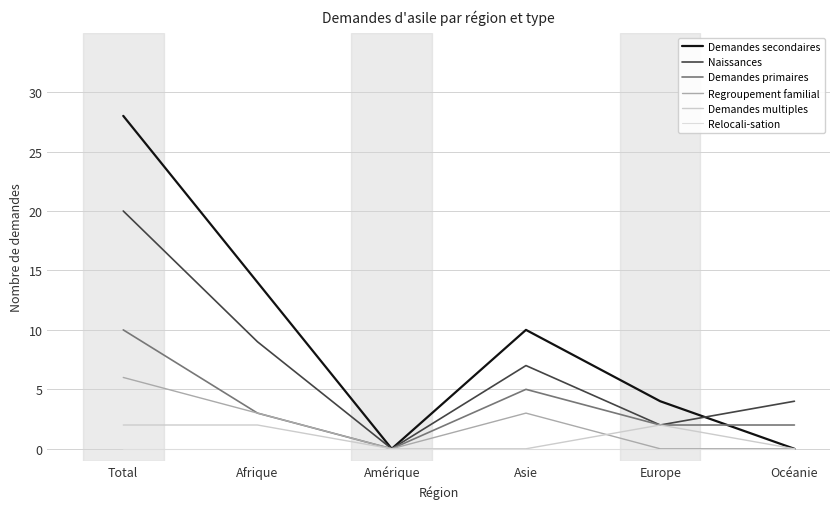

Rank the series at Total from highest to lowest value.

Demandes secondaires, Naissances, Demandes primaires, Regroupement familial, Demandes multiples, Relocali-sation